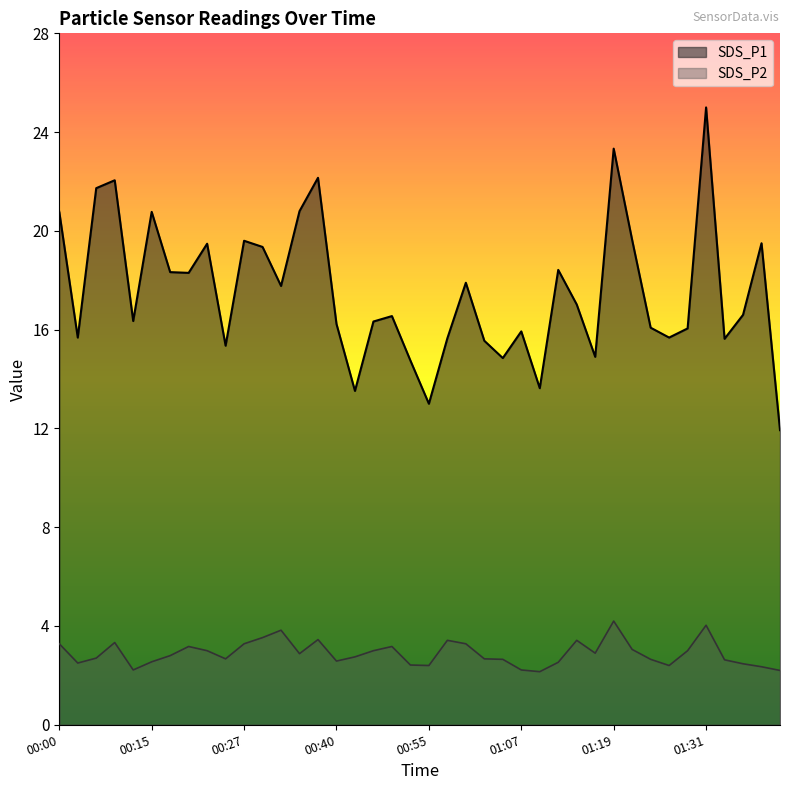

Reading left to right, what are all the values shown in this chart?

SDS_P1: 00:00=20.8	00:03=15.7	00:05=21.7	00:08=22.1	00:10=16.4	00:15=20.8	00:18=18.3	00:20=18.3	00:22=19.5	00:25=15.3	00:27=19.6	00:30=19.4	00:32=17.8	00:35=20.8	00:37=22.1	00:40=16.2	00:45=13.5	00:47=16.3	00:50=16.6	00:52=14.8	00:55=13.0	00:57=15.7	00:59=17.9	01:02=15.6	01:04=14.8	01:07=15.9	01:10=13.6	01:12=18.4	01:14=17.0	01:17=14.9	01:19=23.3	01:22=19.6	01:24=16.1	01:26=15.7	01:29=16.1	01:31=25.0	01:34=15.6	01:36=16.6	01:39=19.5	01:44=11.9
SDS_P2: 00:00=3.3	00:03=2.5	00:05=2.7	00:08=3.3	00:10=2.2	00:15=2.5	00:18=2.8	00:20=3.2	00:22=3.0	00:25=2.7	00:27=3.3	00:30=3.5	00:32=3.8	00:35=2.9	00:37=3.5	00:40=2.6	00:45=2.8	00:47=3.0	00:50=3.2	00:52=2.4	00:55=2.4	00:57=3.4	00:59=3.3	01:02=2.7	01:04=2.6	01:07=2.2	01:10=2.1	01:12=2.5	01:14=3.4	01:17=2.9	01:19=4.2	01:22=3.0	01:24=2.6	01:26=2.4	01:29=3.0	01:31=4.0	01:34=2.6	01:36=2.5	01:39=2.4	01:44=2.2